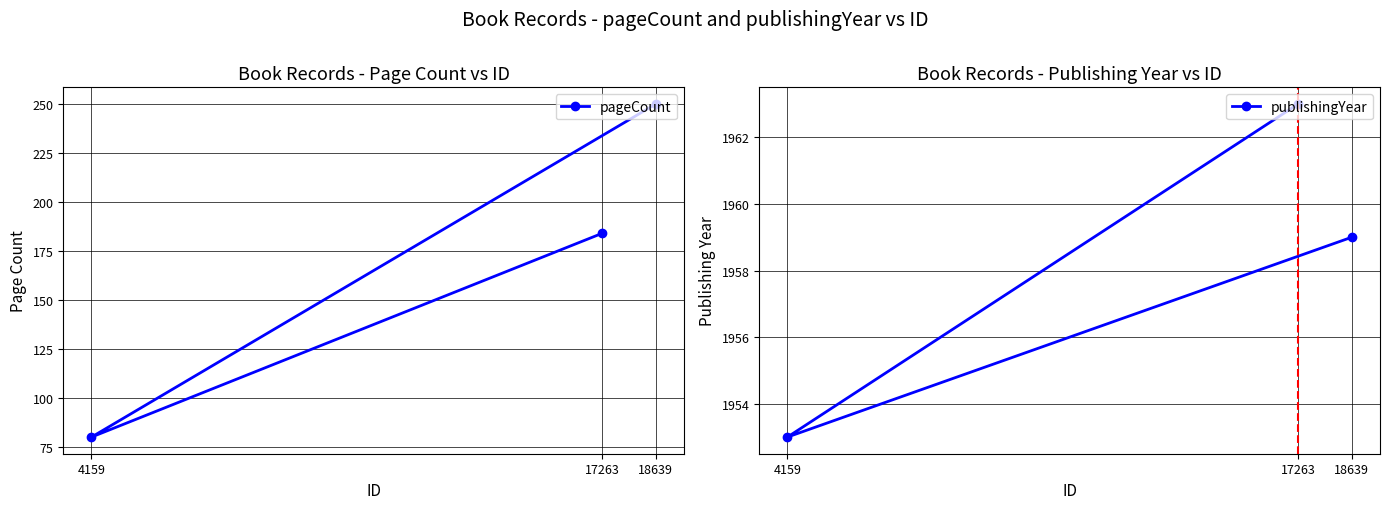

The publishingYear series shows 3209 at 17263. True or false?

False